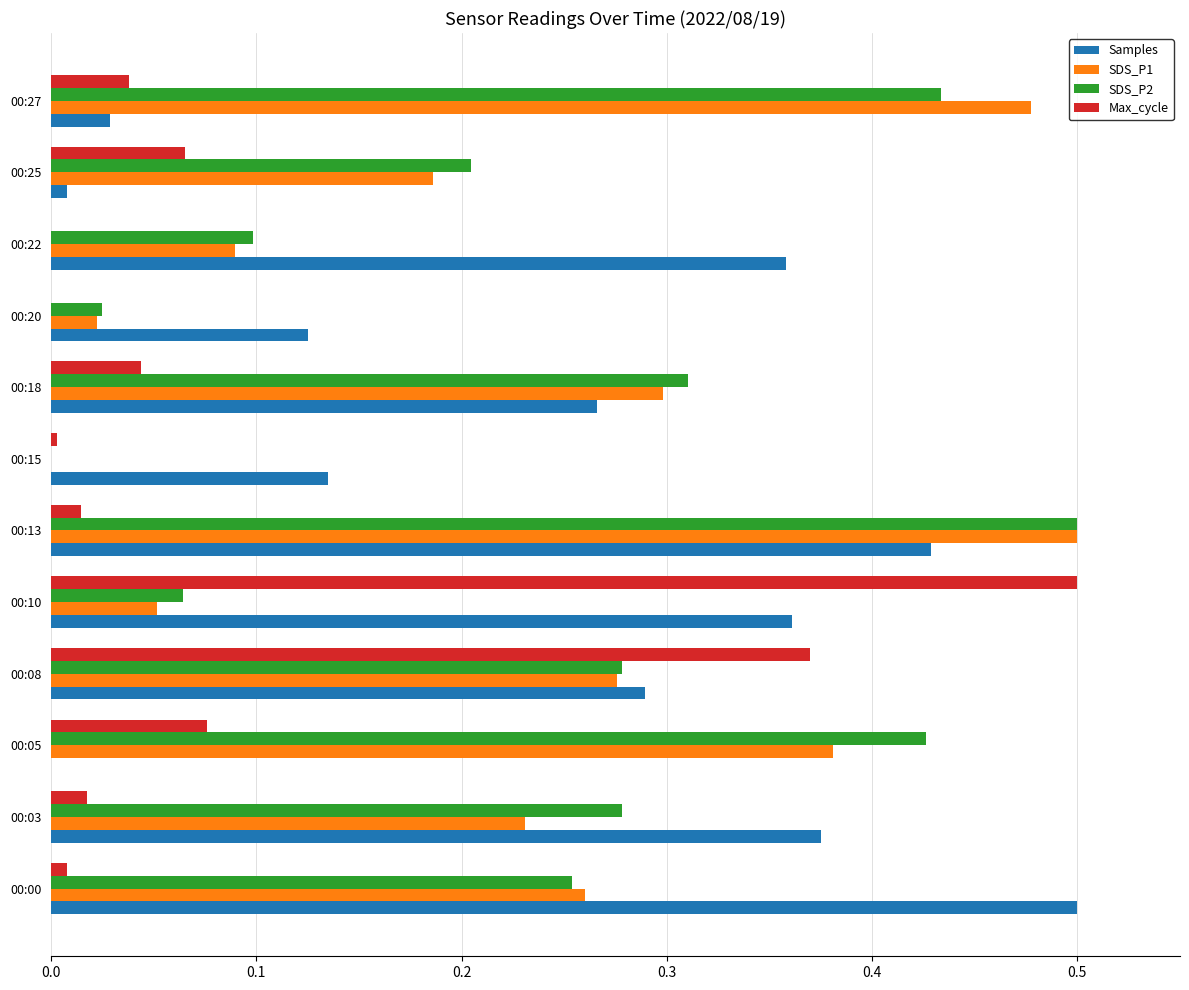

Between 00:22 and 00:25, which series saw the biggest shift?

Samples